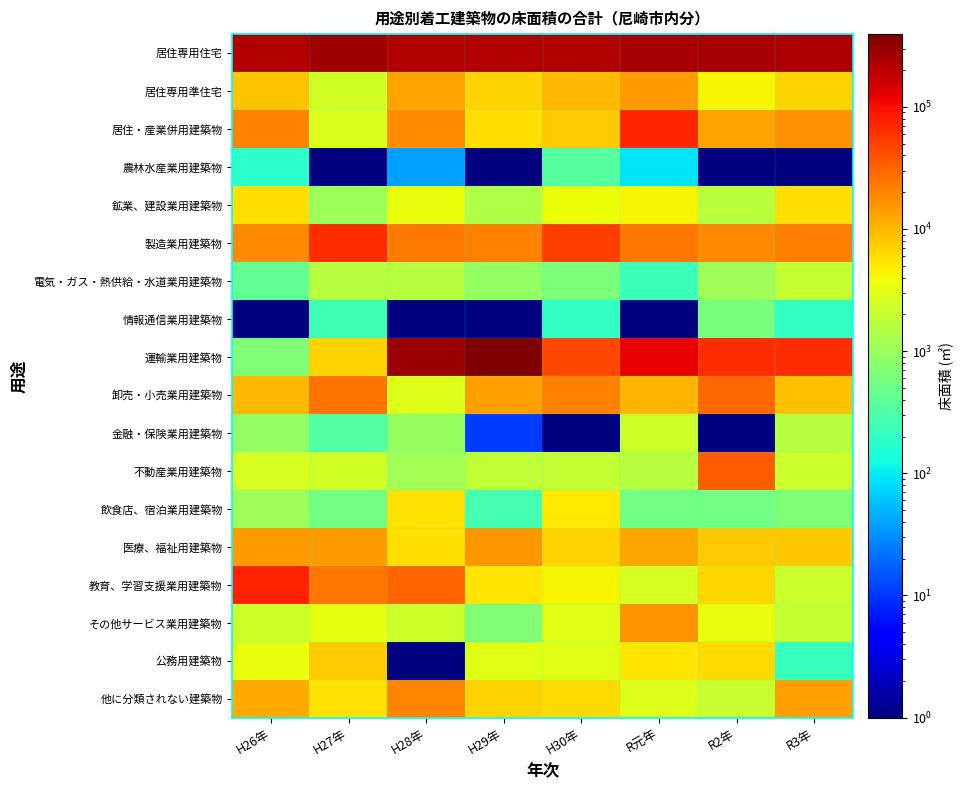

Rank the series at H26年 from highest to lowest value.

居住専用住宅, 教育、学習支援業用建築物, 居住・産業併用建築物, 製造業用建築物, 医療、福祉用建築物, 他に分類されない建築物, 卸売・小売業用建築物, 居住専用準住宅, 鉱業、建設業用建築物, 公務用建築物, 不動産業用建築物, その他サービス業用建築物, 飲食店、宿泊業用建築物, 金融・保険業用建築物, 運輸業用建築物, 電気・ガス・熱供給・水道業用建築物, 農林水産業用建築物, 情報通信業用建築物